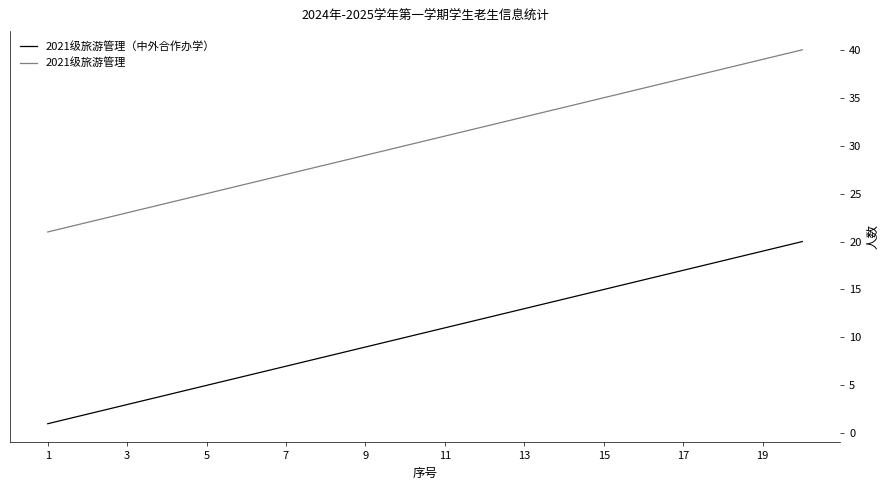

At how many categories does at least one series exceed 17?

20